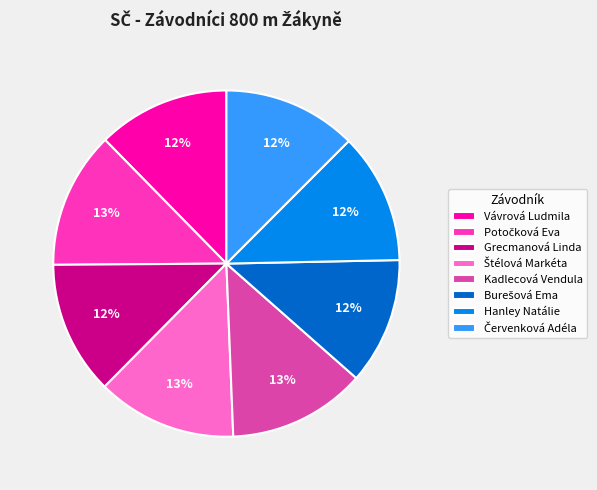

To the nearest percent, what is the difference between the largest and smallest slice percentages?

1%